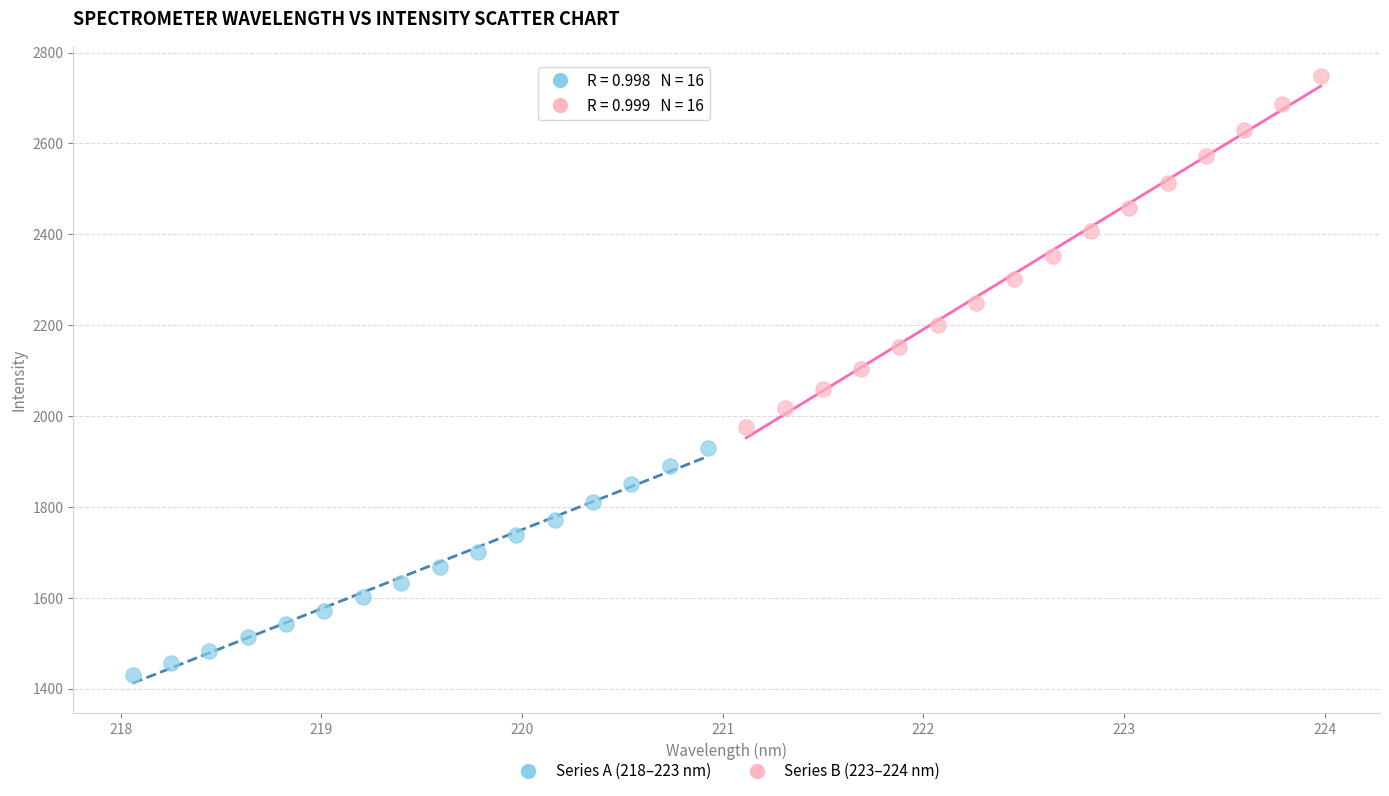

Which series has the largest Y range (max minus min)?

Series B (223–224 nm)